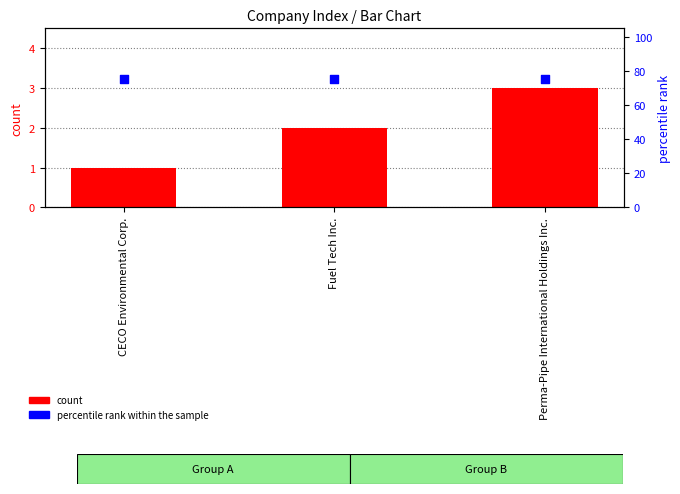

Which series has the widest spread of Y values?

count